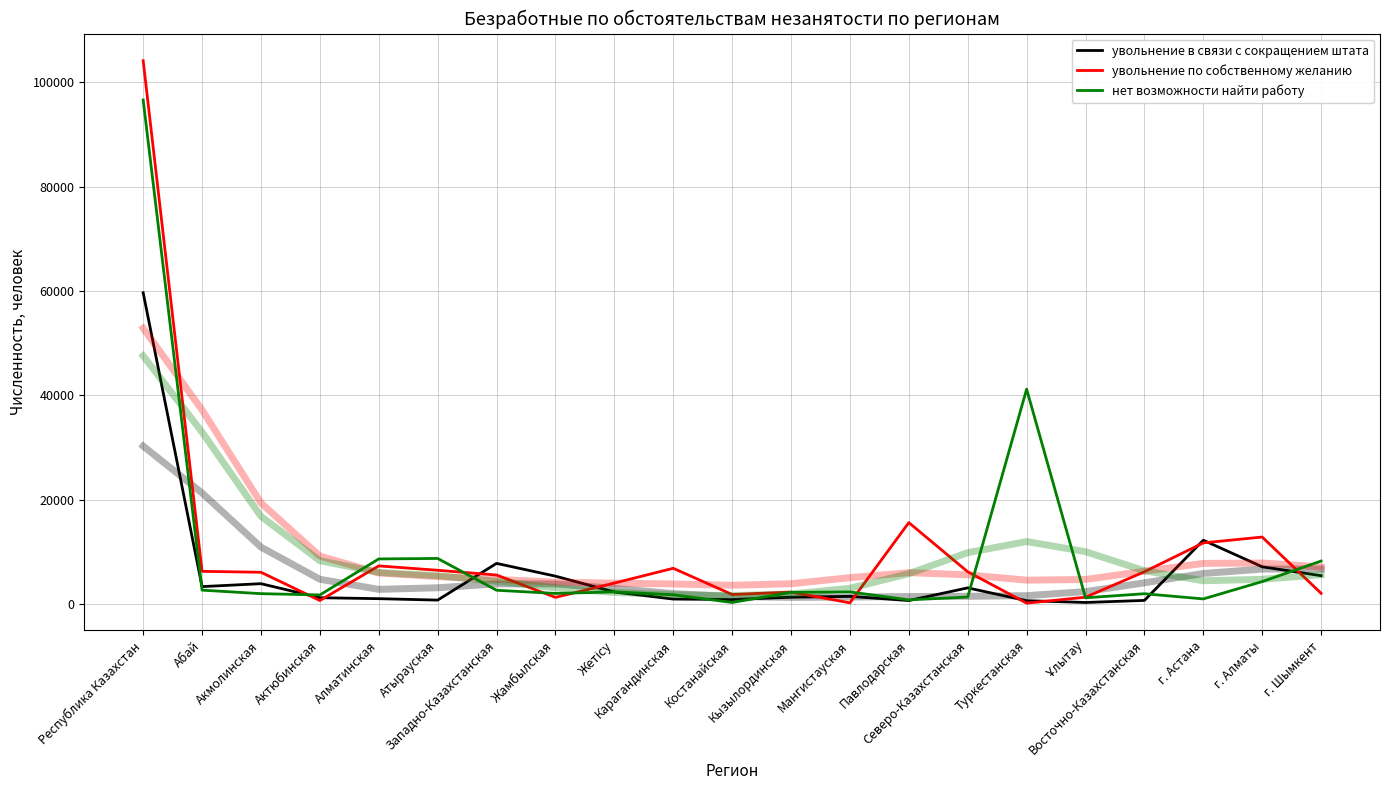

Reading right to left, transcribe all the data shown in this chart.

увольнение в связи с сокращением штата: г. Шымкент=5393	г. Алматы=7100	г. Астана=12194	Восточно-Казахстанская=653	Ұлытау=255	Туркестанская=600	Северо-Казахстанская=3057	Павлодарская=625	Мангистауская=1428	Кызылординская=1267	Костанайская=821	Карагандинская=911	Жетісу=2266	Жамбылская=5305	Западно-Казахстанская=7753	Атырауская=709	Алматинская=985	Актюбинская=1168	Акмолинская=3860	Абай=3298	Республика Казахстан=59648
увольнение в связи с сокращением штата (сглаж.): г. Шымкент=6675	г. Алматы=6660	г. Астана=5818	Восточно-Казахстанская=4026	Ұлытау=2339	Туркестанская=1565	Северо-Казахстанская=1434	Павлодарская=1392	Мангистауская=1288	Кызылординская=1228	Костанайская=1383	Карагандинская=1963	Жетісу=2955	Жамбылская=3811	Западно-Казахстанская=3818	Атырауская=3077	Алматинская=2774	Актюбинская=4706	Акмолинская=10873	Абай=21250	Республика Казахстан=30252
увольнение по собственному желанию: г. Шымкент=2013	г. Алматы=12806	г. Астана=11687	Восточно-Казахстанская=6147	Ұлытау=1267	Туркестанская=130	Северо-Казахстанская=6143	Павлодарская=15576	Мангистауская=186	Кызылординская=2252	Костанайская=1786	Карагандинская=6812	Жетісу=3978	Жамбылская=1237	Западно-Казахстанская=5522	Атырауская=6433	Алматинская=7269	Актюбинская=636	Акмолинская=6050	Абай=6226	Республика Казахстан=104156
увольнение по собственному желанию (сглаж.): г. Шымкент=7069	г. Алматы=7826	г. Астана=7753	Восточно-Казахстанская=6249	Ұлытау=4667	Туркестанская=4534	Северо-Казахстанская=5562	Павлодарская=5976	Мангистауская=5012	Кызылординская=3849	Костанайская=3561	Карагандинская=3807	Жетісу=3958	Жамбылская=4156	Западно-Казахстанская=4677	Атырауская=5218	Алматинская=5909	Актюбинская=9149	Акмолинская=19331	Абай=37171	Республика Казахстан=52867
нет возможности найти работу: г. Шымкент=8203	г. Алматы=4262	г. Астана=938	Восточно-Казахстанская=1933	Ұлытау=1153	Туркестанская=41168	Северо-Казахстанская=1295	Павлодарская=756	Мангистауская=2278	Кызылординская=2198	Костанайская=255	Карагандинская=1732	Жетісу=2285	Жамбылская=1988	Западно-Казахстанская=2600	Атырауская=8701	Алматинская=8607	Актюбинская=1696	Акмолинская=1947	Абай=2620	Республика Казахстан=96615
нет возможности найти работу (сглаж.): г. Шымкент=5579	г. Алматы=4706	г. Астана=4413	Восточно-Казахстанская=6343	Ұлытау=10001	Туркестанская=11938	Северо-Казахстанская=9812	Павлодарская=5786	Мангистауская=2979	Кызылординская=1857	Костанайская=1584	Карагандинская=1720	Жетісу=2189	Жамбылская=3063	Западно-Казахстанская=4312	Атырауская=5397	Алматинская=6019	Актюбинская=8262	Акмолинская=16776	Абай=32927	Республика Казахстан=47557